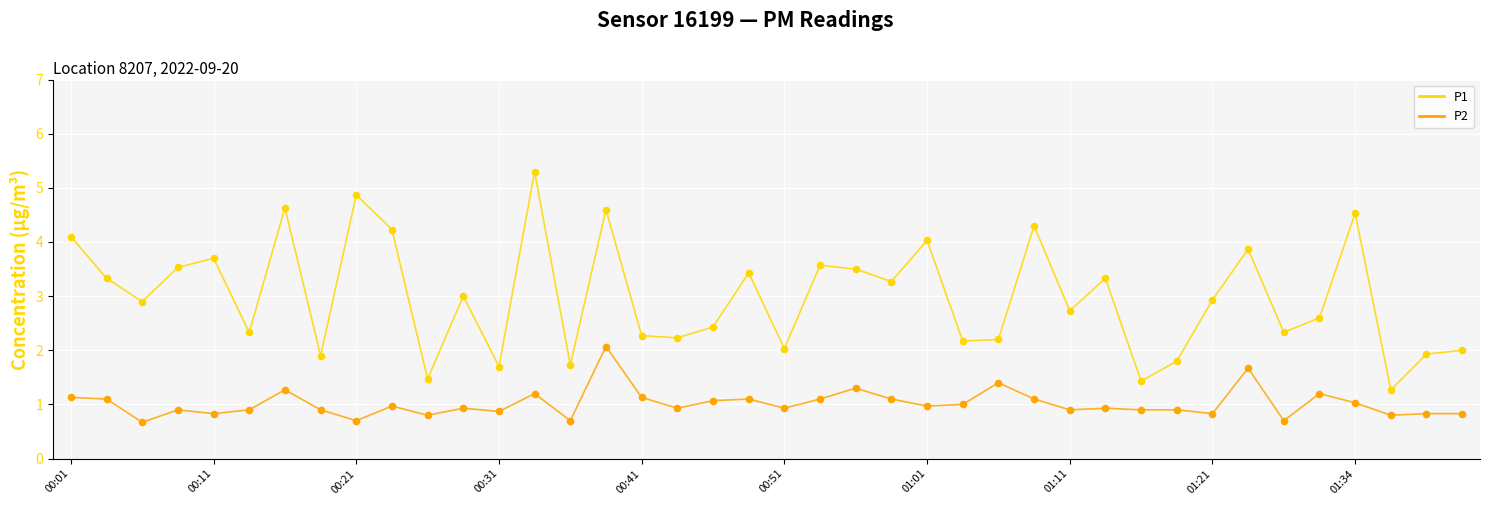

Which series has the largest total across all categories?

P1